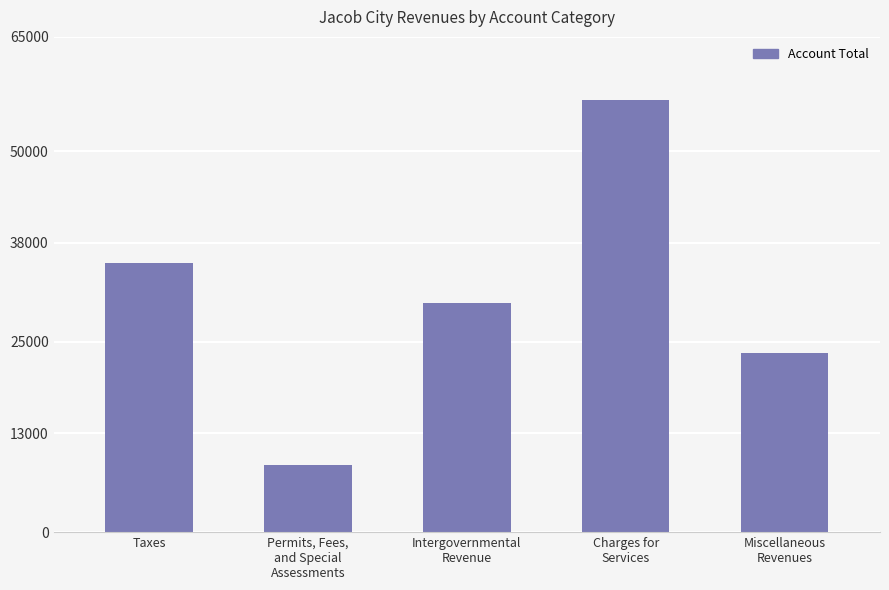

Rank the categories by value from highest to lowest.

Charges for
Services, Taxes, Intergovernmental
Revenue, Miscellaneous
Revenues, Permits, Fees,
and Special
Assessments